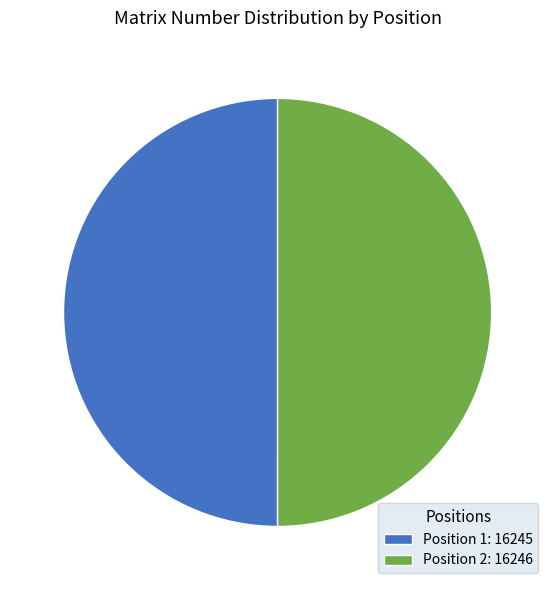

What is the ratio of the value at Position 2: 16246 to the value at Position 1: 16245?

1.0